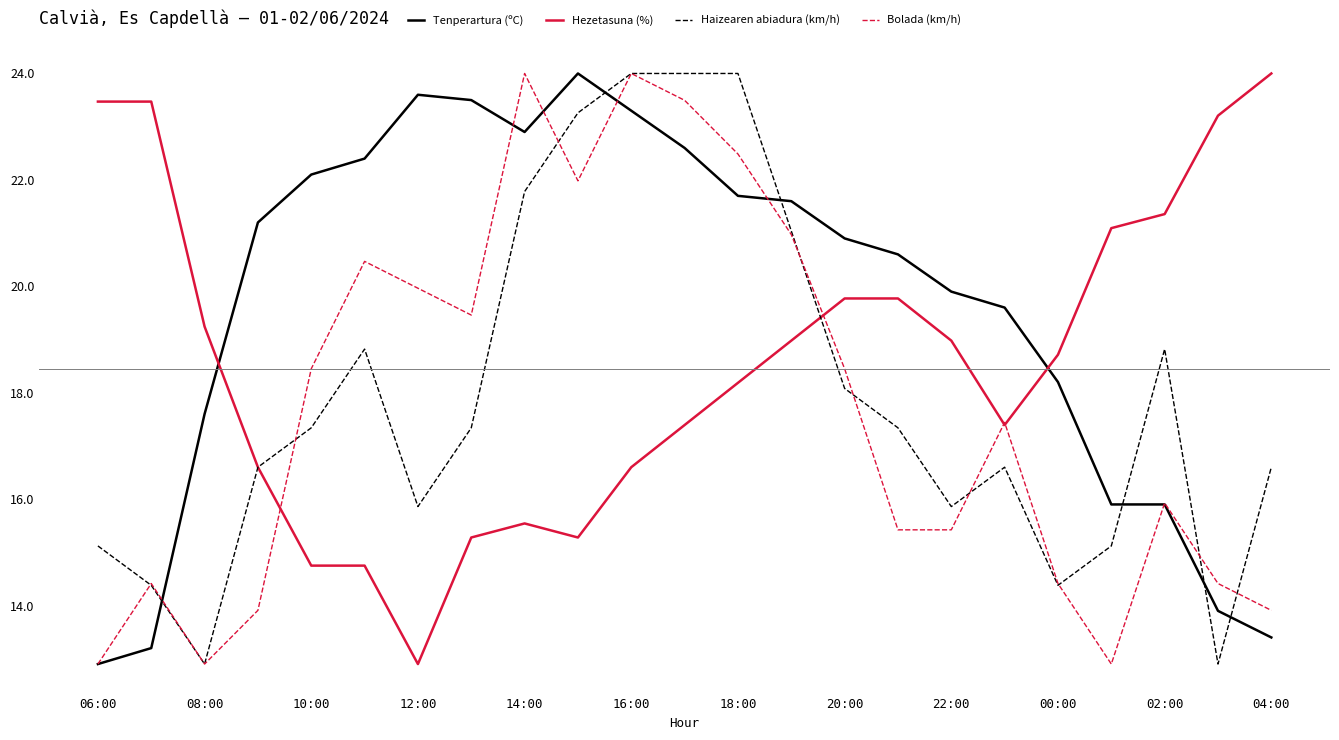

What is the minimum value for Tenperartura (ºC)?

12.9